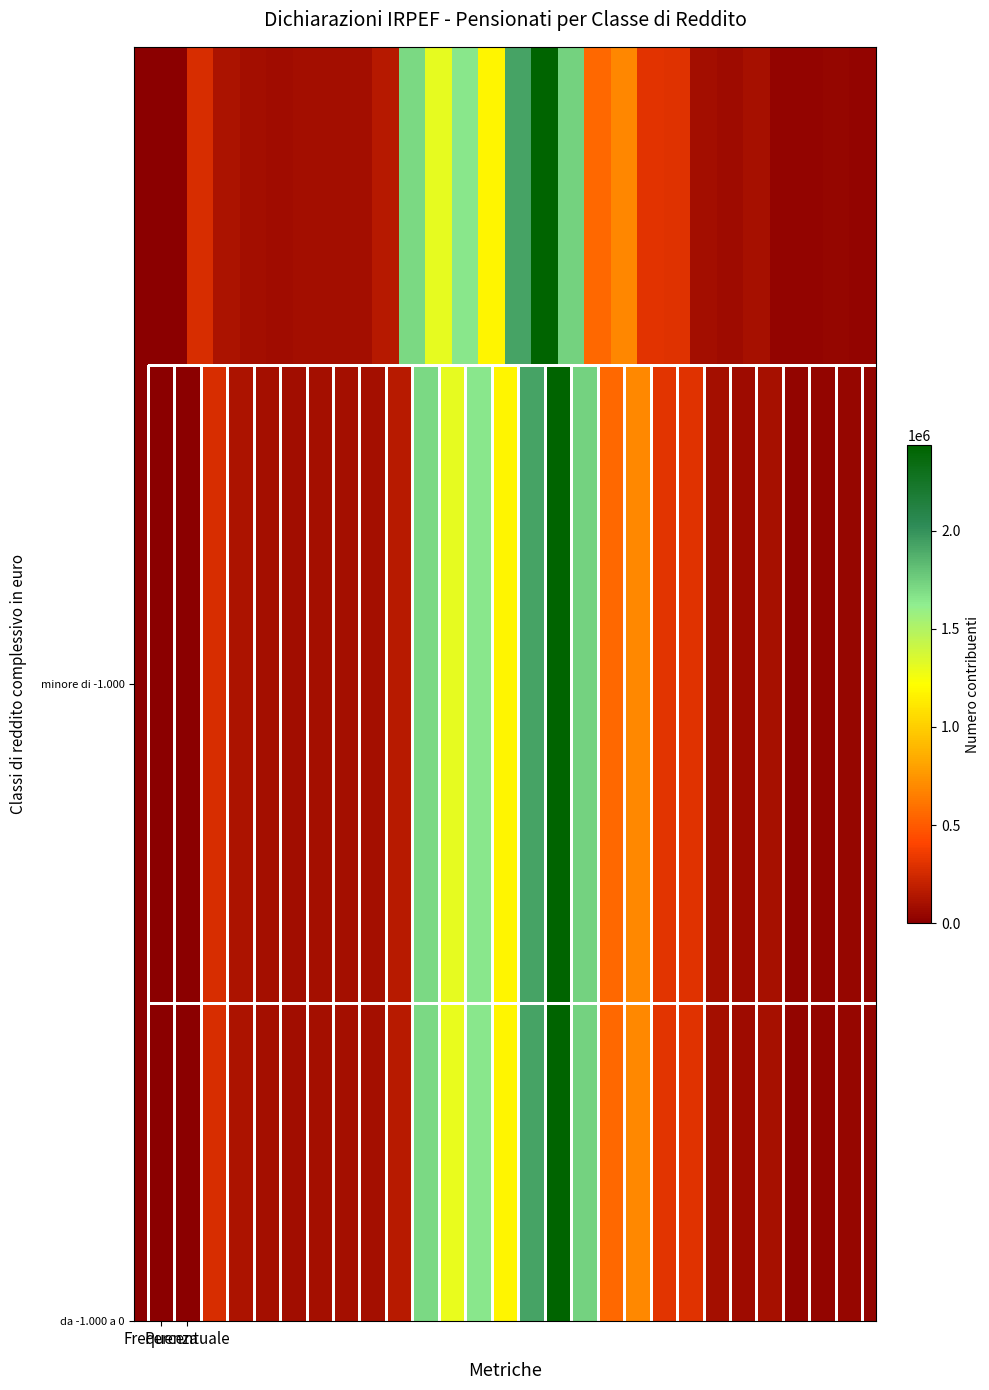

How many data points does each series have?

28